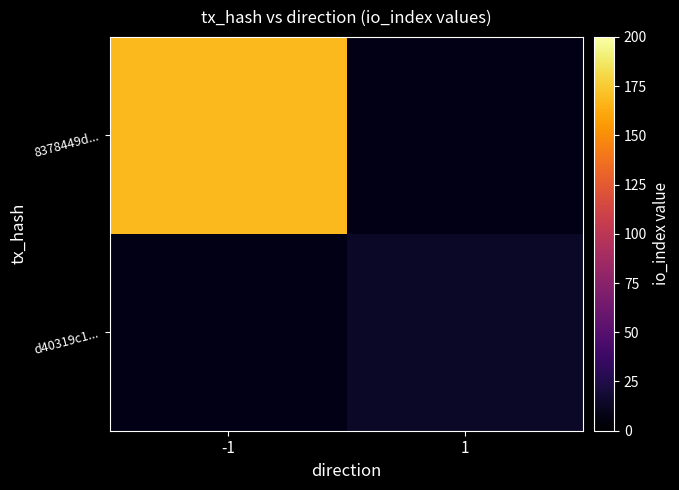

At how many categories does at least one series exceed 69?

1